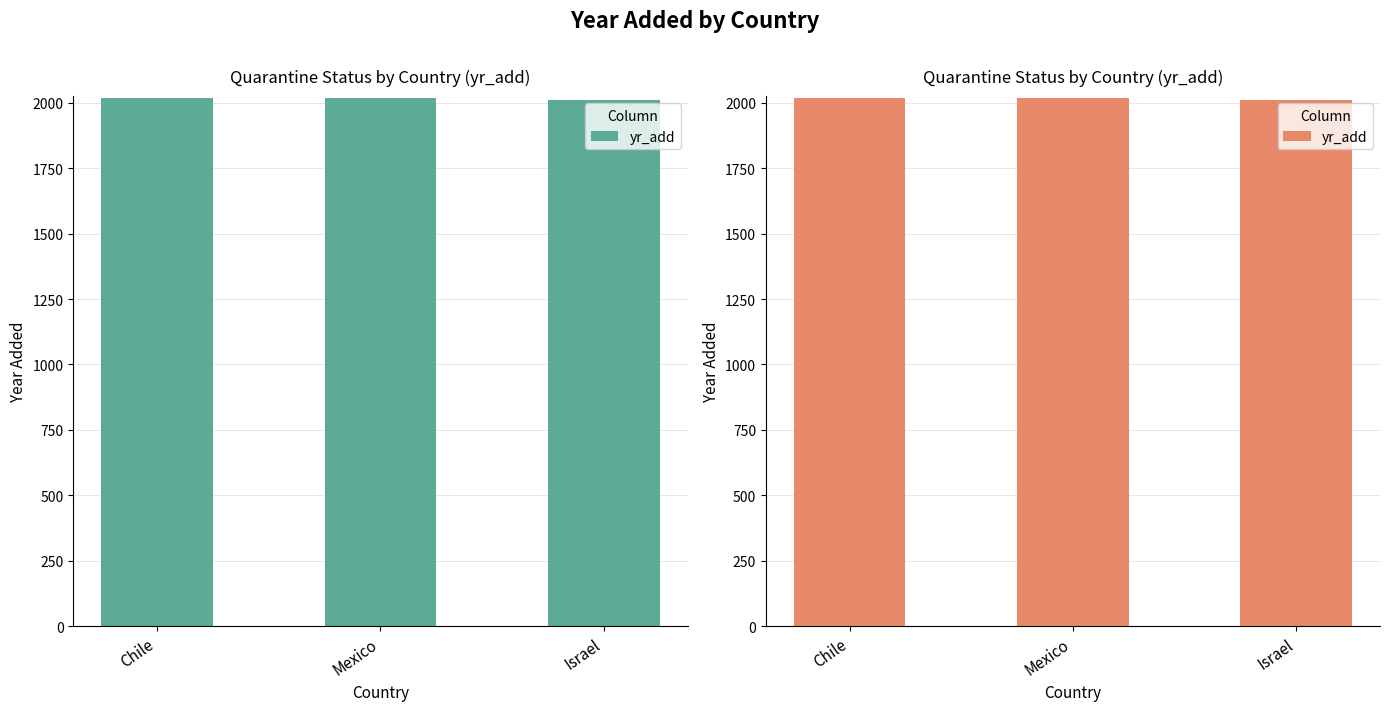

Is it true that the value at Israel is 2009?

True